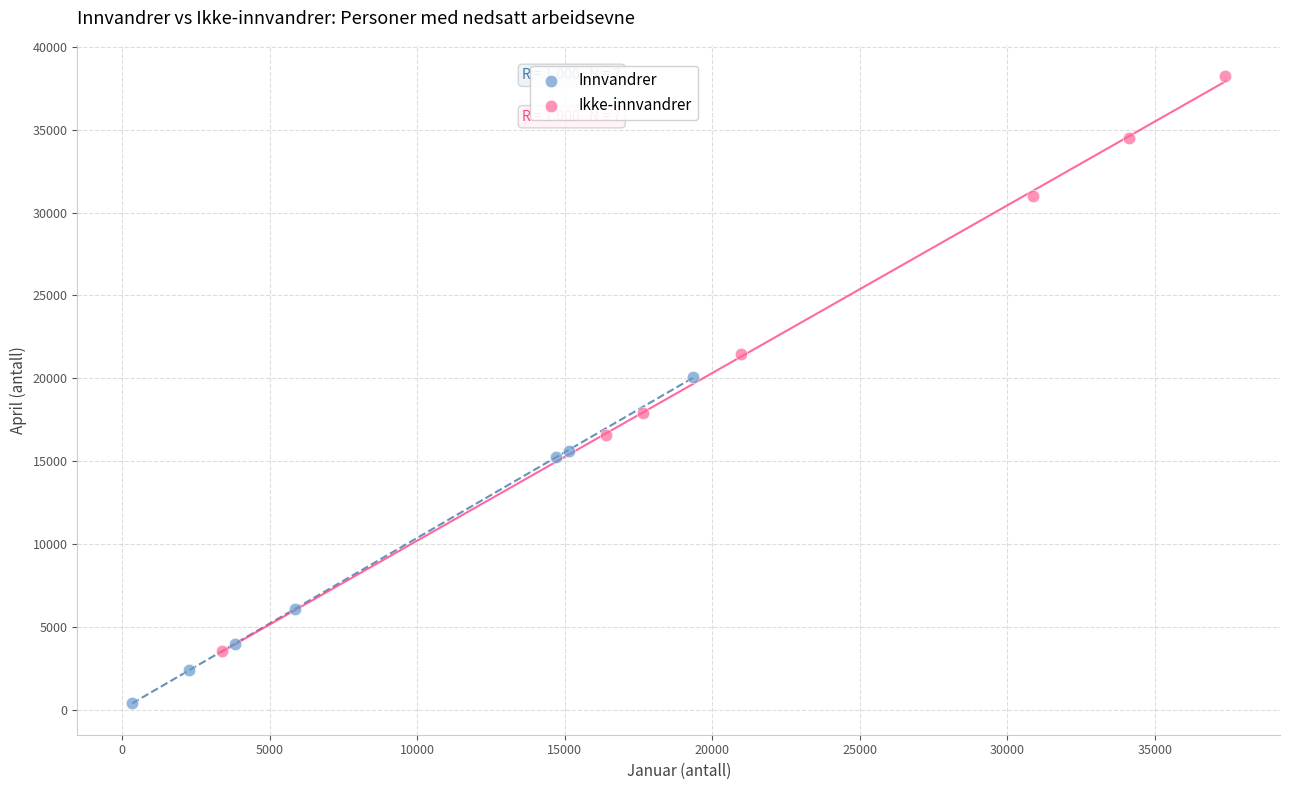

Which series reaches the minimum Y coordinate?

Innvandrer